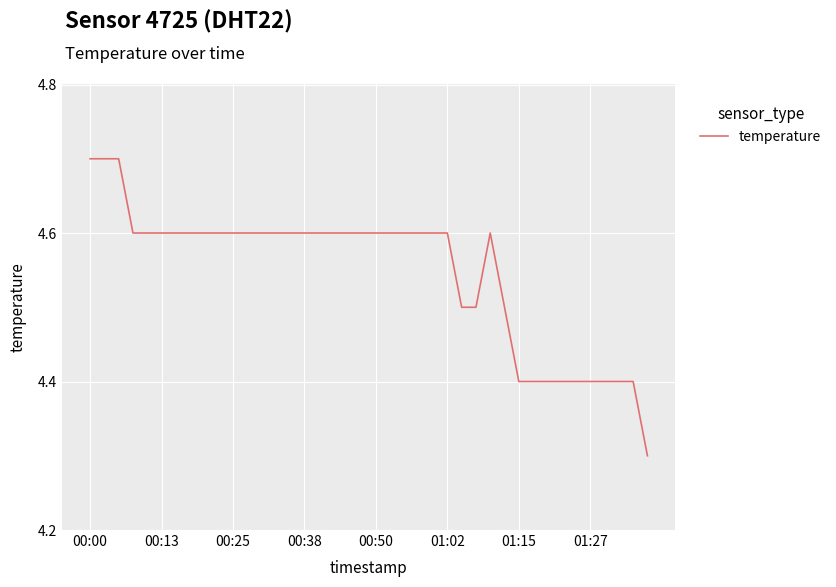

What is the maximum value shown in the chart?

4.7